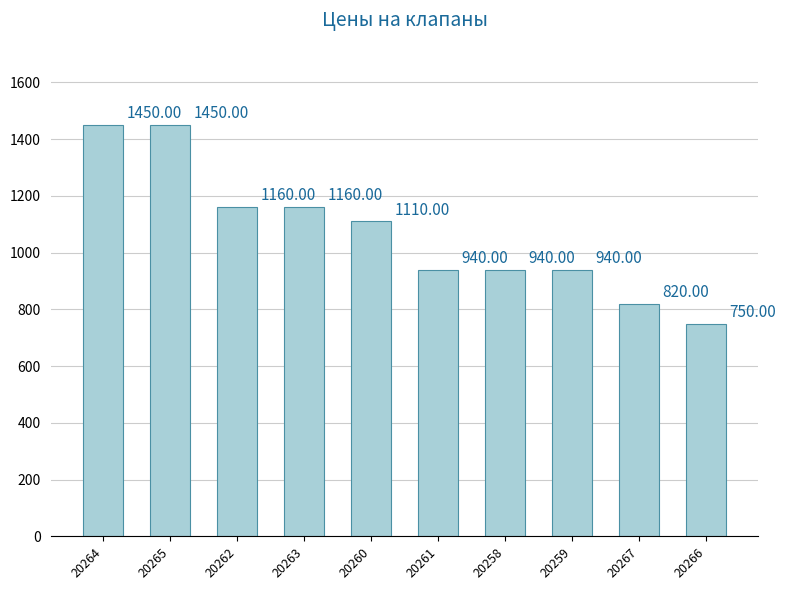

What is the difference between the maximum and minimum values?

700